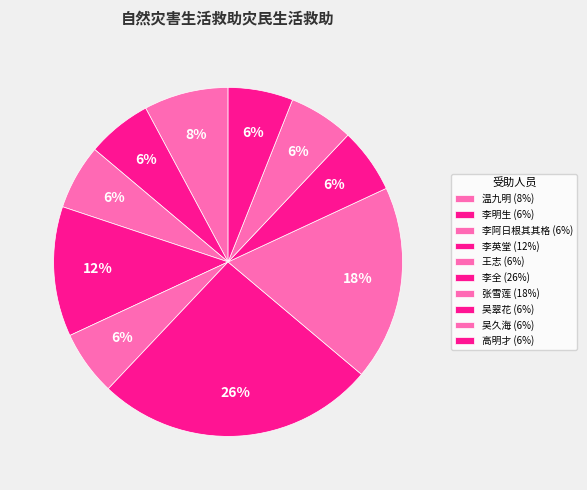

How many segments does this pie chart have?

10